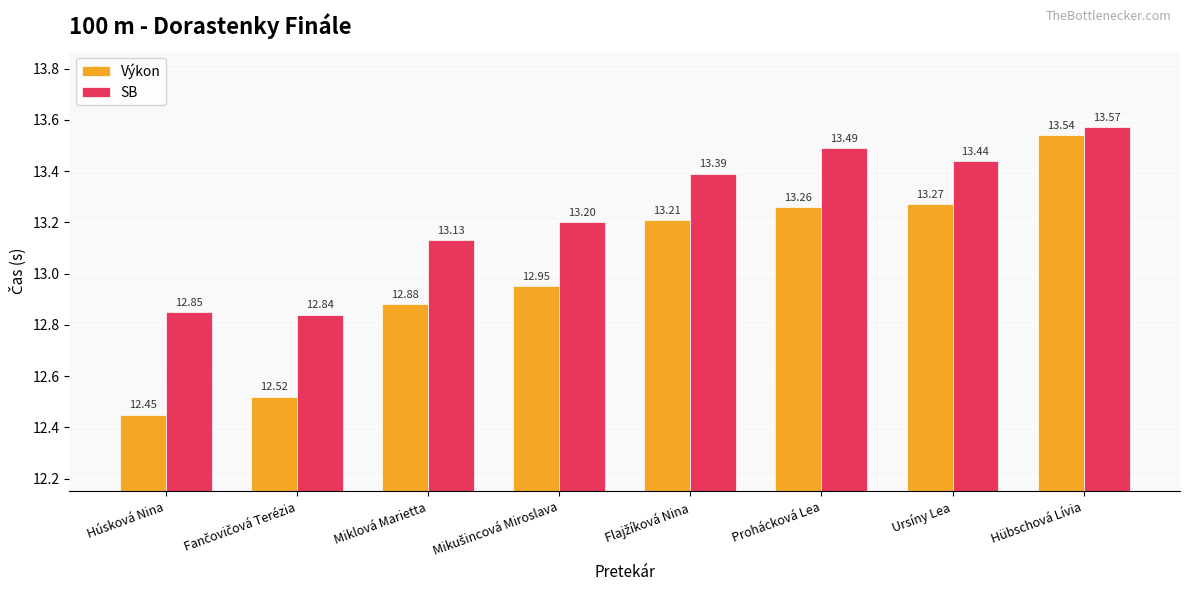

At how many categories does at least one series exceed 12?

8